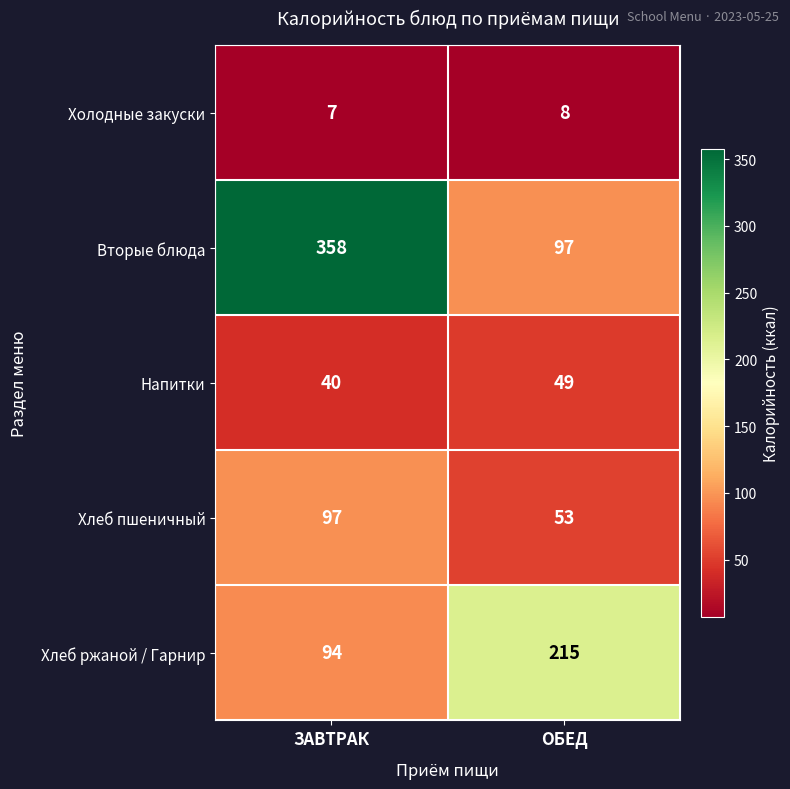

True or false: Хлеб ржаной / Гарнир has a value of 94 at ЗАВТРАК.

True